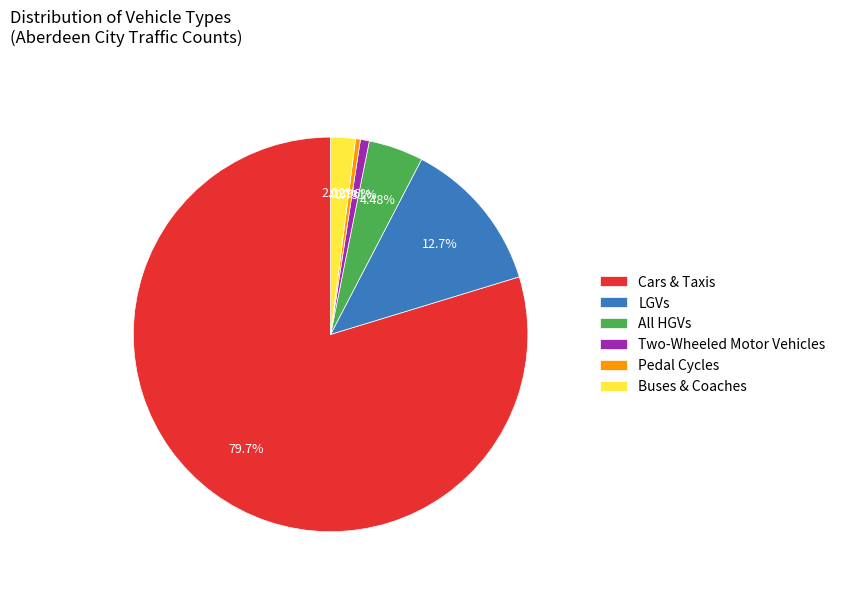

Is there a majority slice in this chart?

Yes